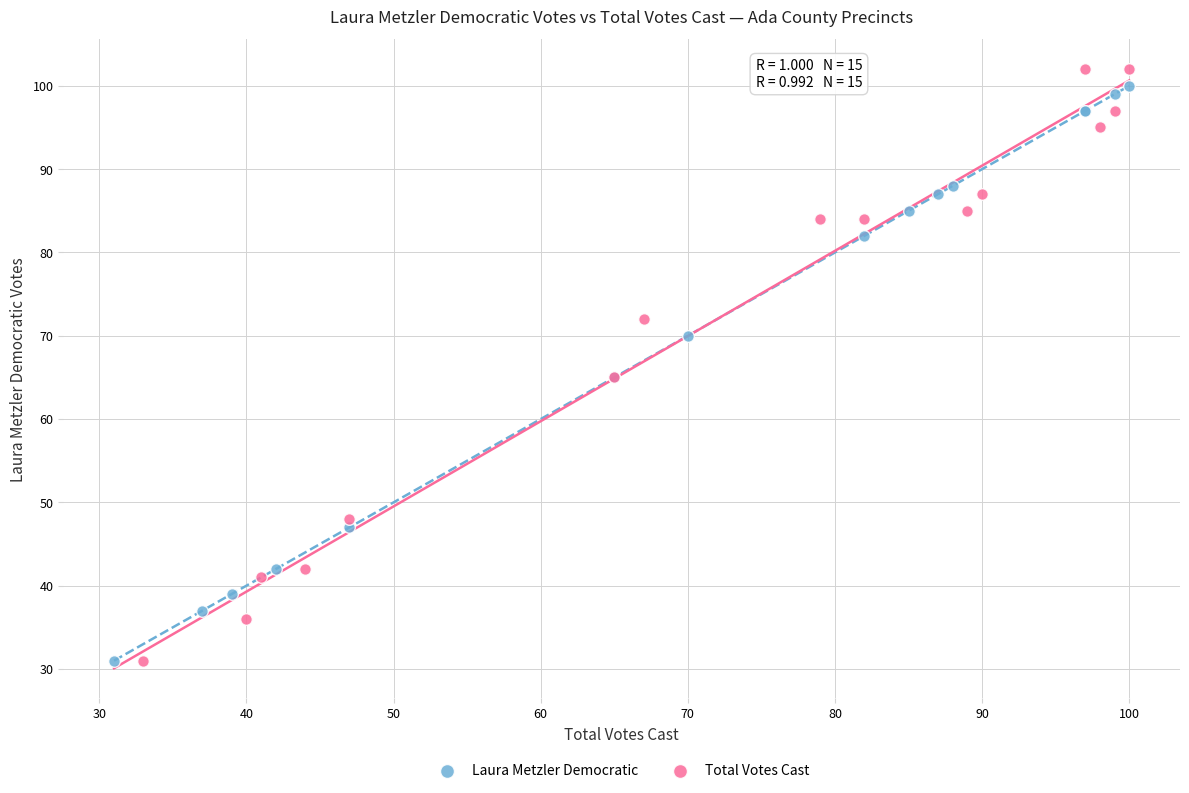

Which series has the largest Y range (max minus min)?

Total Votes Cast